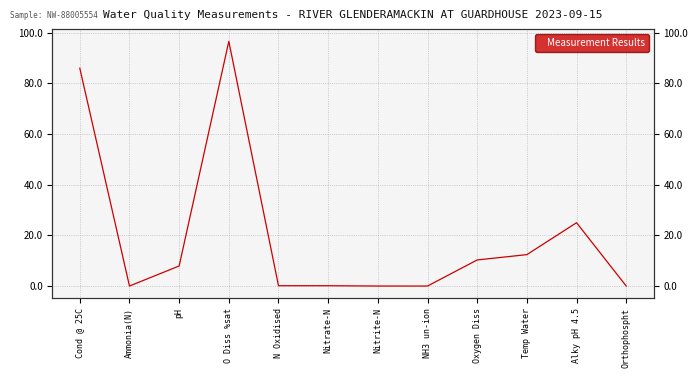

Which has a higher value, N Oxidised or Temp Water?

Temp Water